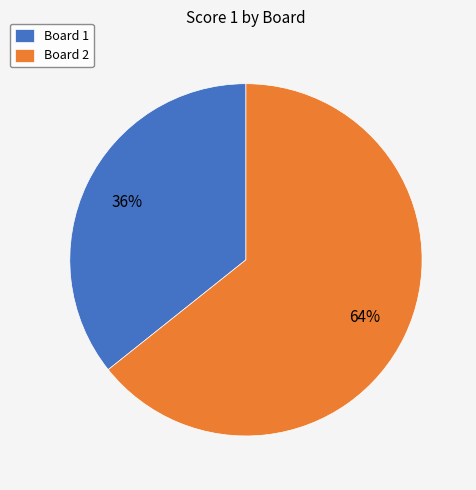

Which slice is the smallest?

Board 1